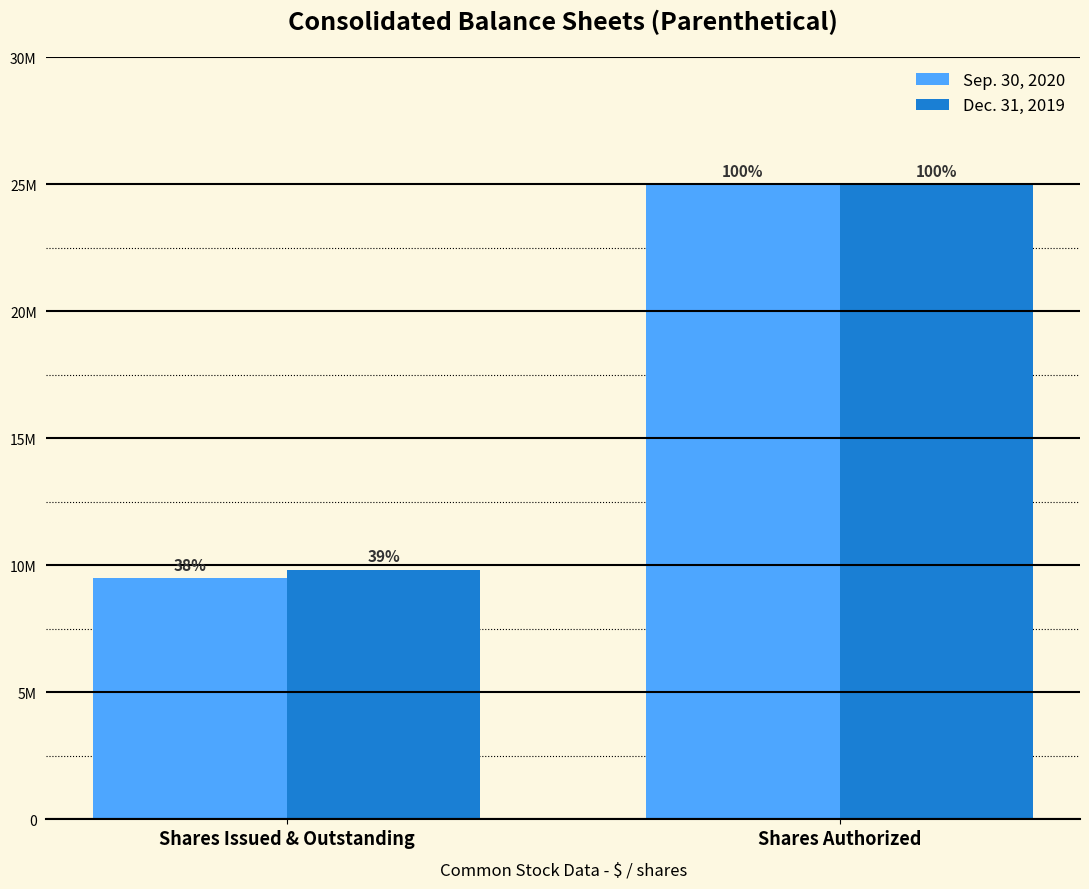

Does the chart contain stacked bars?

No